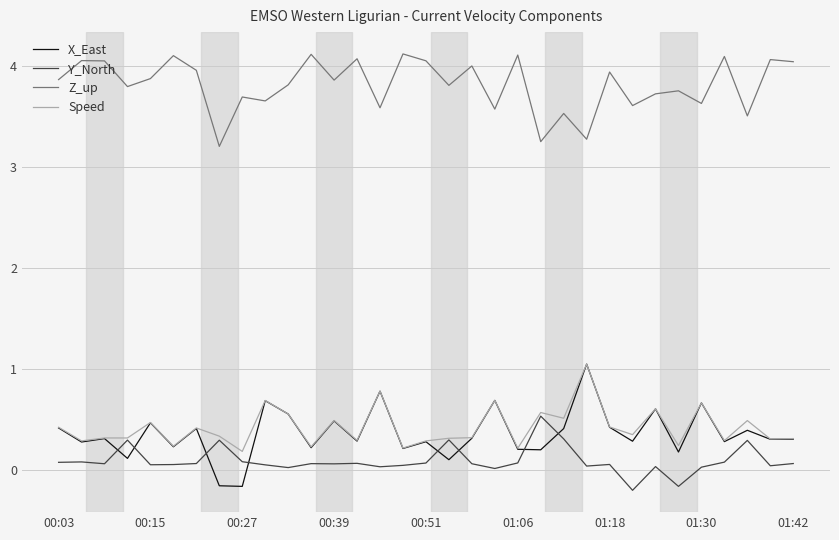

What are all the series names shown in the legend?

X_East, Y_North, Z_up, Speed